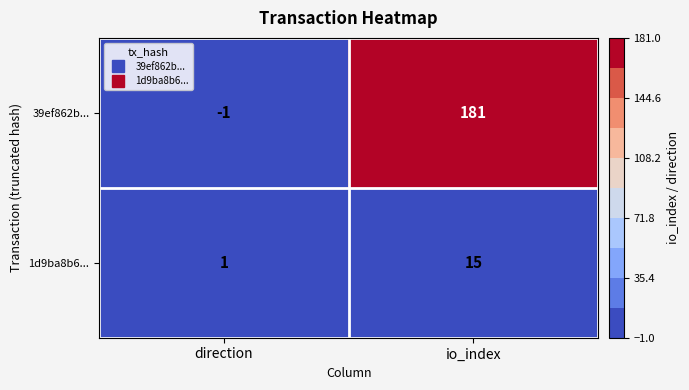

What is the approximate value of 1d9ba8b6... at io_index?

15